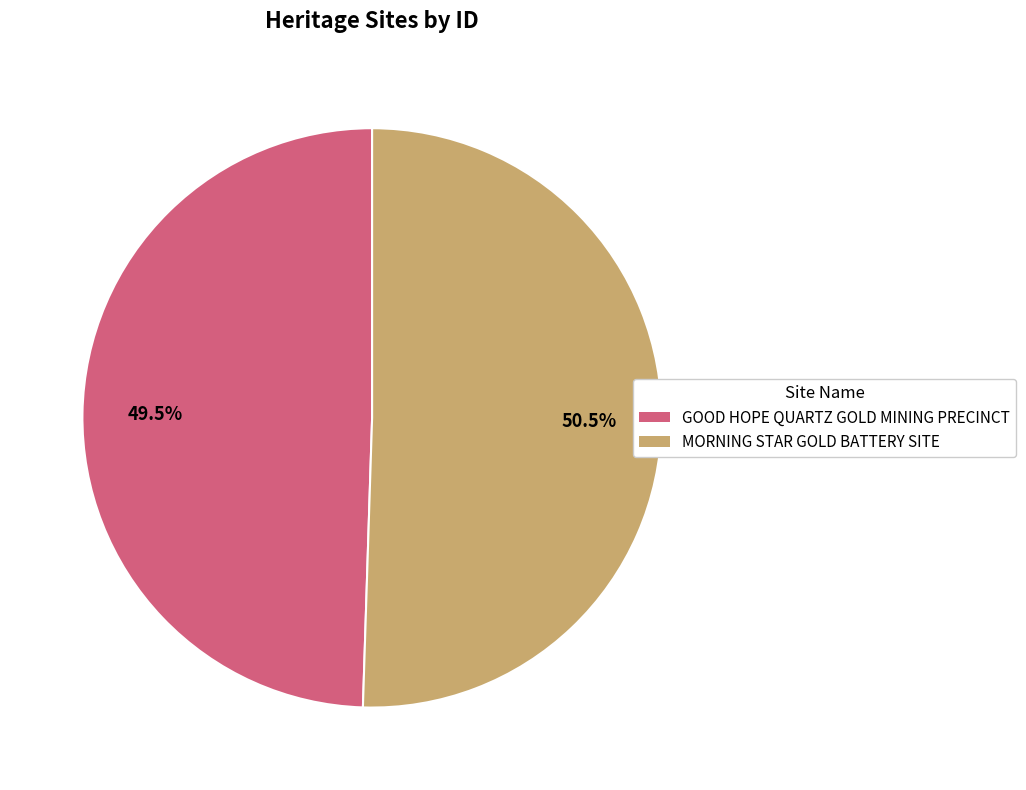

Does MORNING STAR GOLD BATTERY SITE account for over 50% of the chart?

Yes